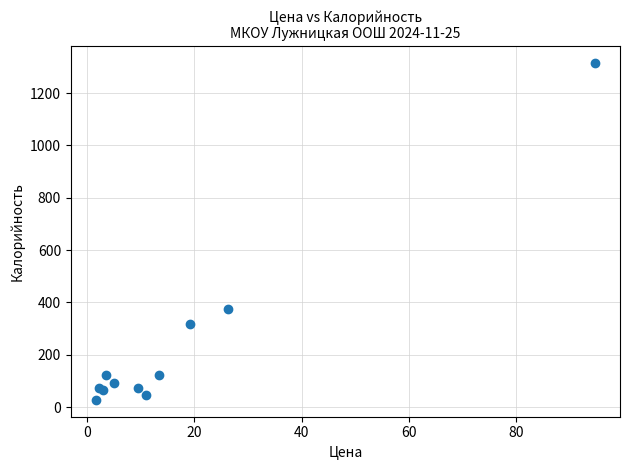

What Y value in the scatter plot is closest to 671?

377.0